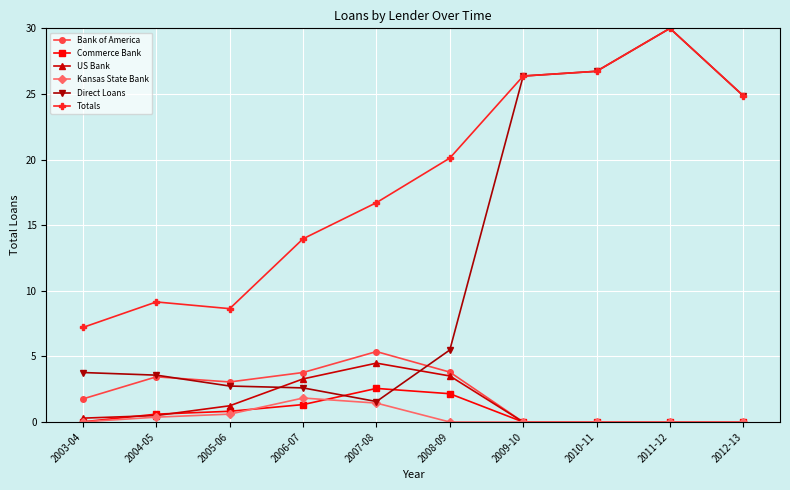

What are all the series names shown in the legend?

Bank of America, Commerce Bank, US Bank, Kansas State Bank, Direct Loans, Totals